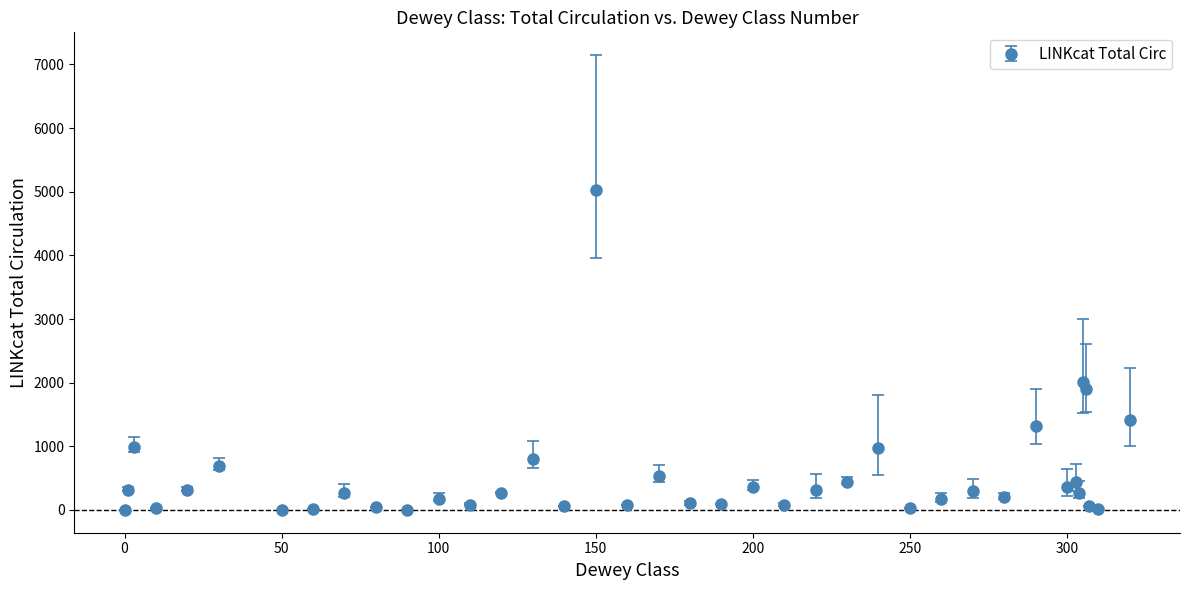

What is the greatest value displayed?

5026